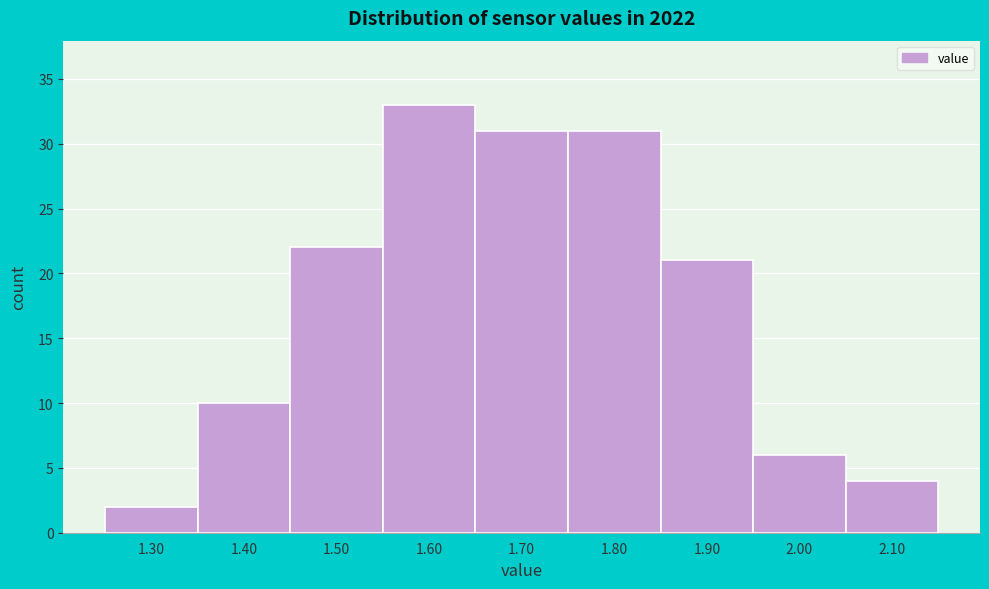

Reading left to right, list all the values displayed in this chart.

2	10	22	33	31	31	21	6	4